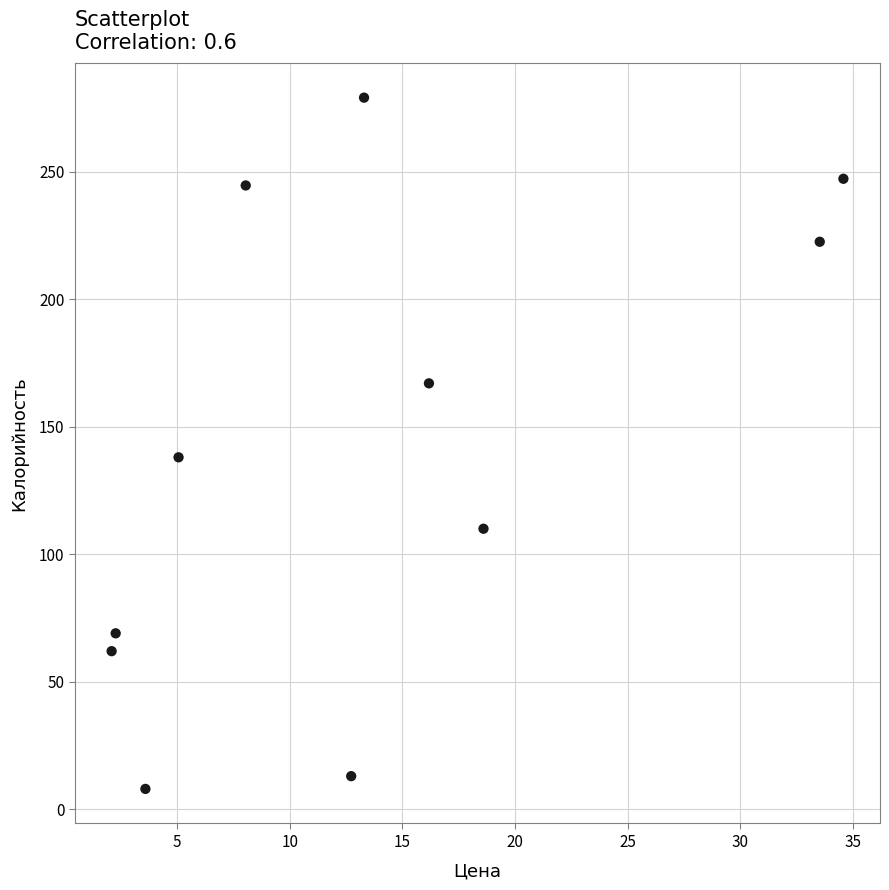

What Y value in the scatter plot is closest to 143?

138.0